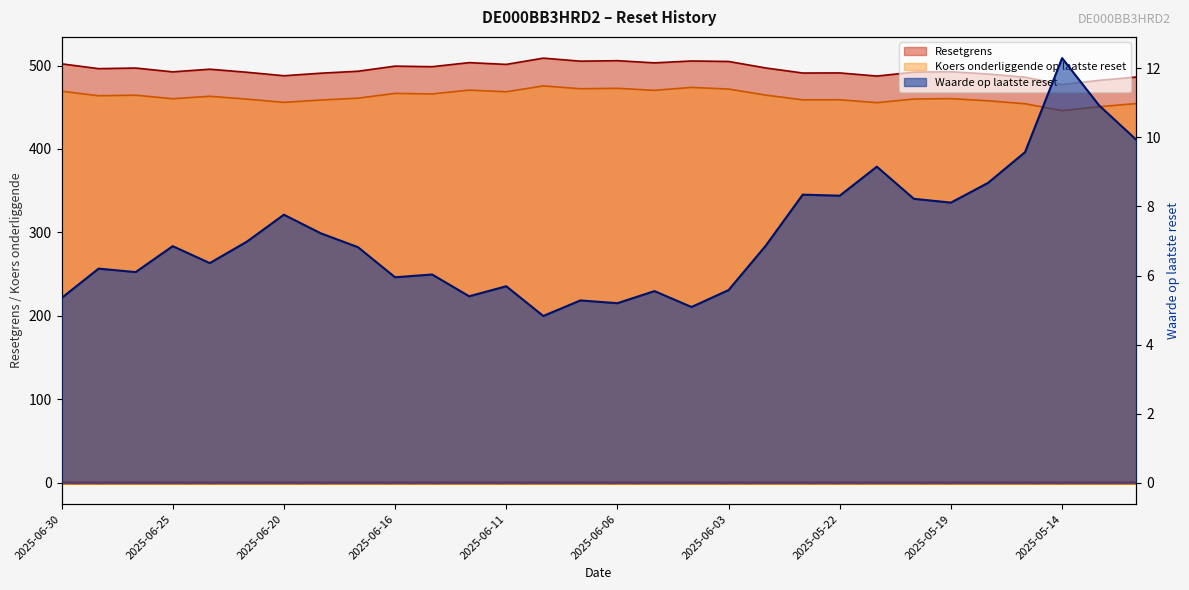

Is the value of Koers onderliggende op laatste reset at 2025-06-18 greater than the value of Waarde op laatste reset at 2025-06-17?

Yes